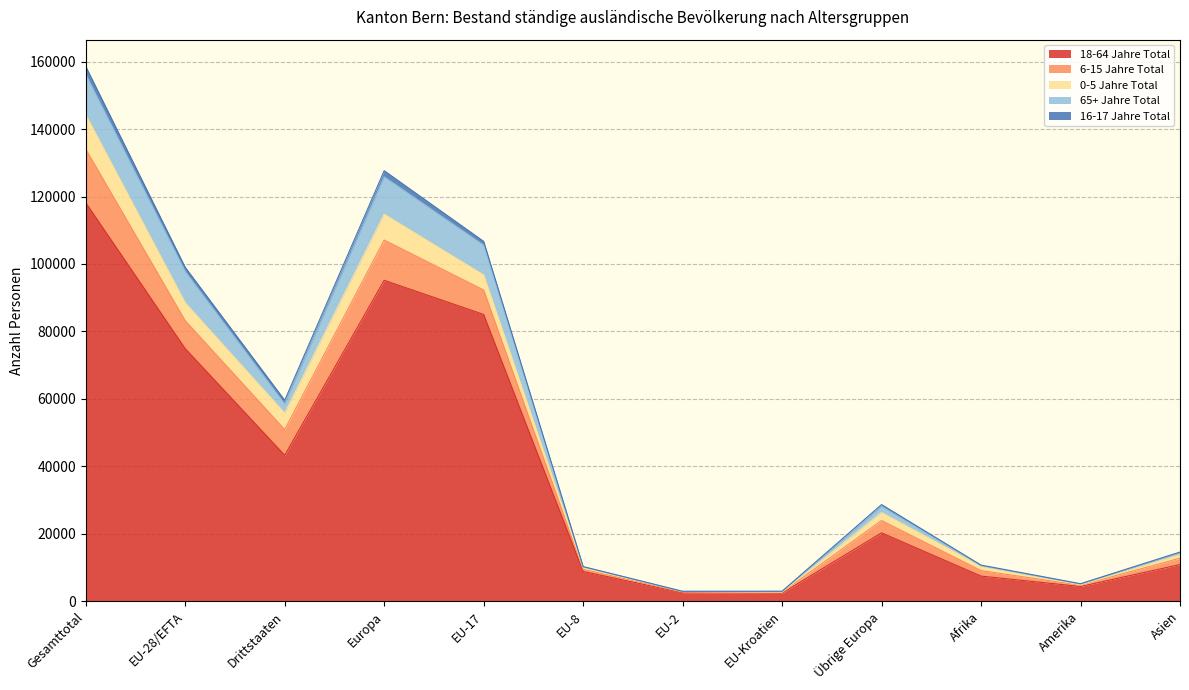

Where is the first local minimum for 65+ Jahre Total?

Drittstaaten